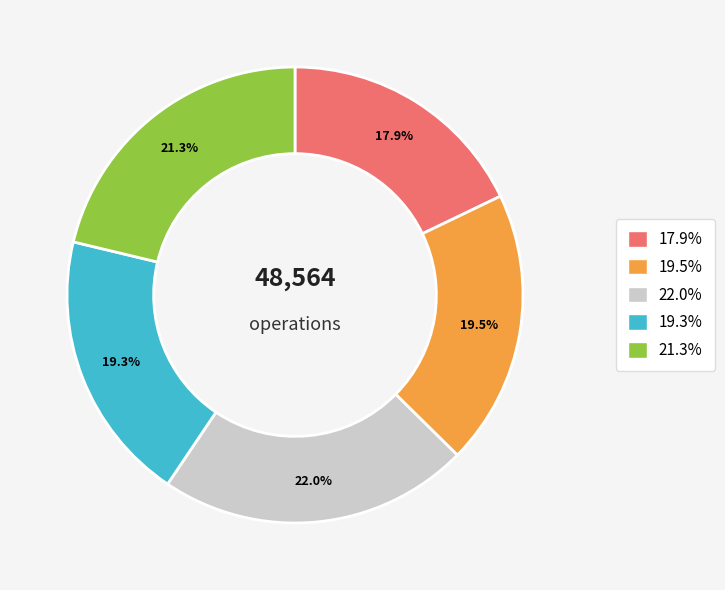

Does any single category account for the majority?

No